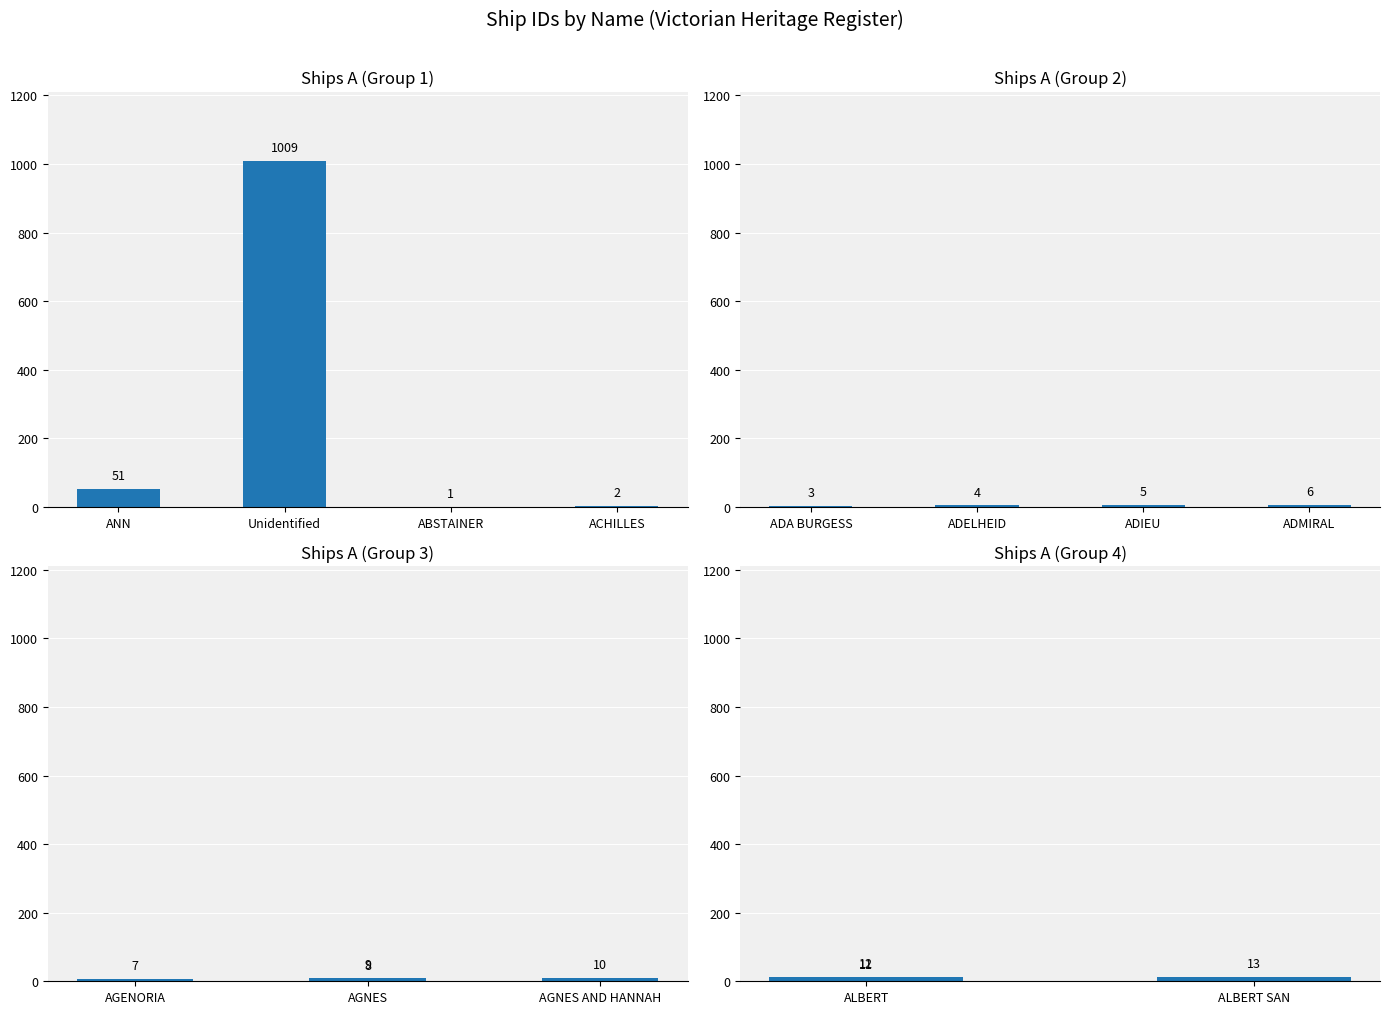

Are the bars horizontal?

No